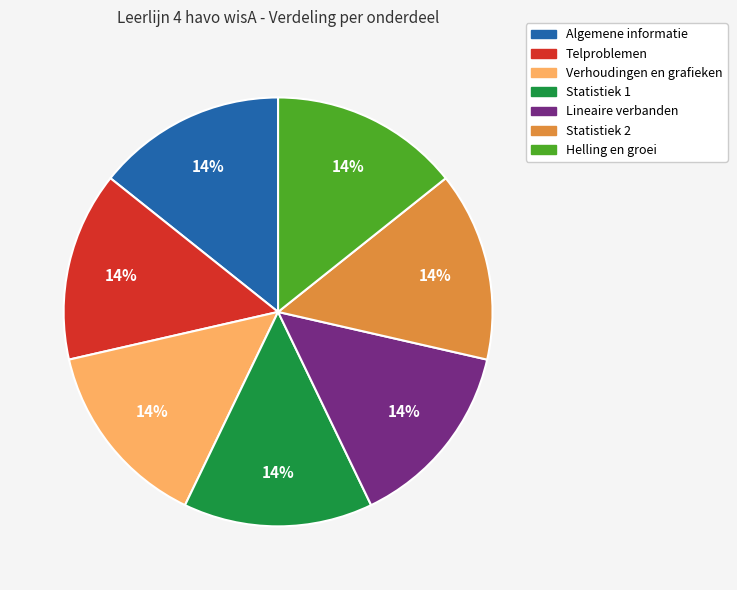

Does Lineaire verbanden account for over 50% of the chart?

No